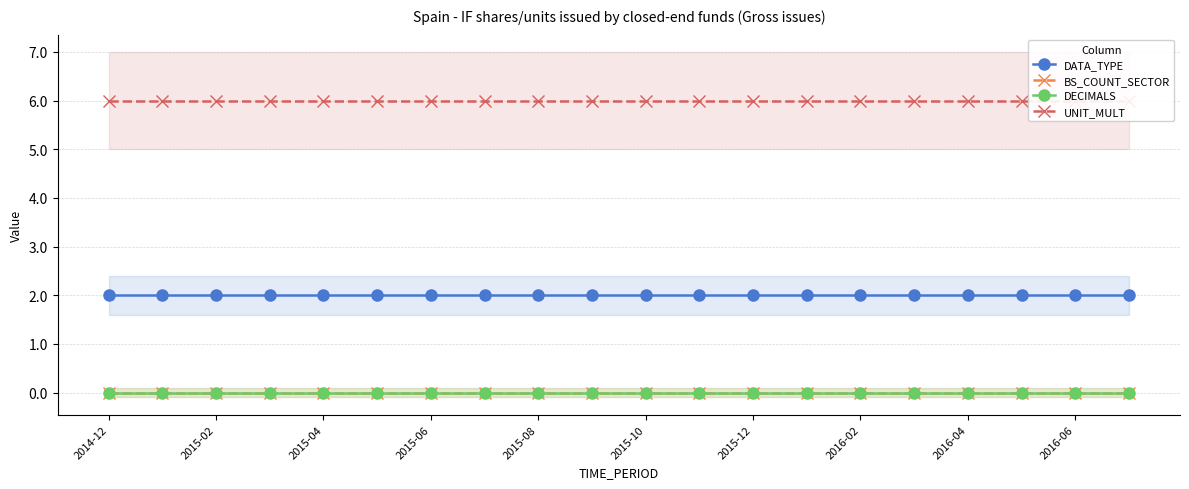

True or false: BS_COUNT_SECTOR and DATA_TYPE intersect in this chart.

False